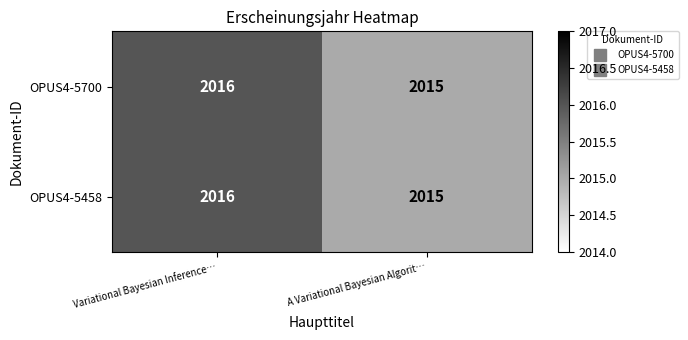

Read the OPUS4-5700 value at A Variational Bayesian Algorit….

2015